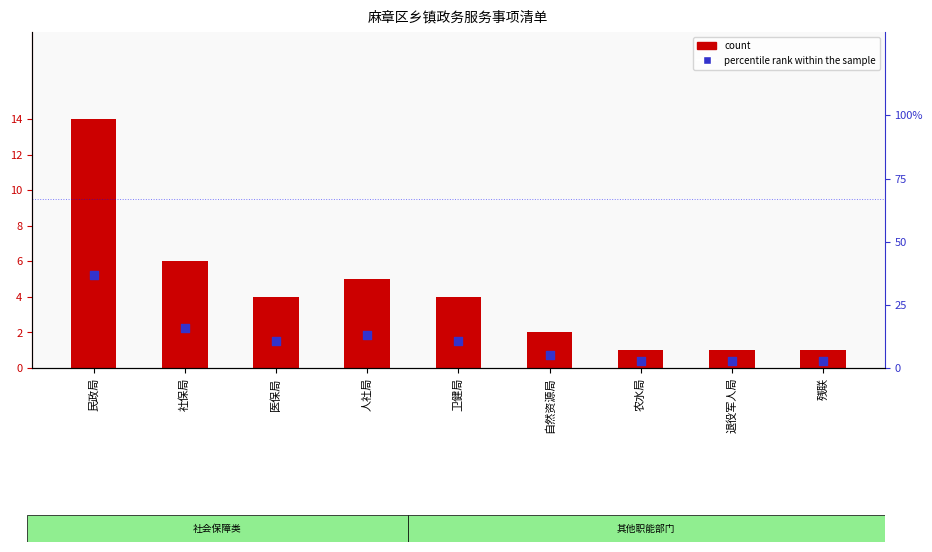

Which series has the largest total across all categories?

percentile rank within the sample